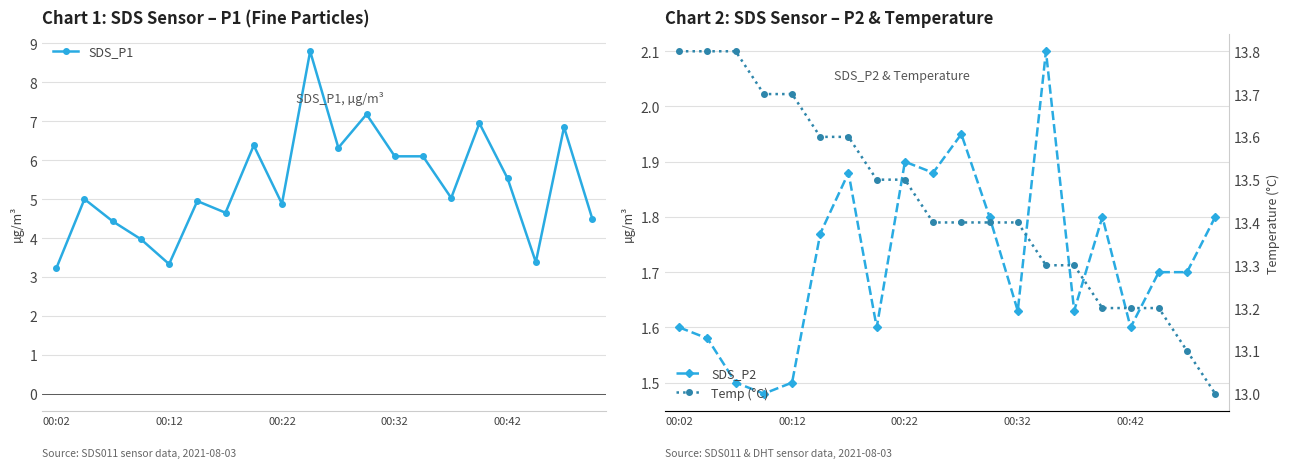

Is this an area chart (filled region under the line)?

No